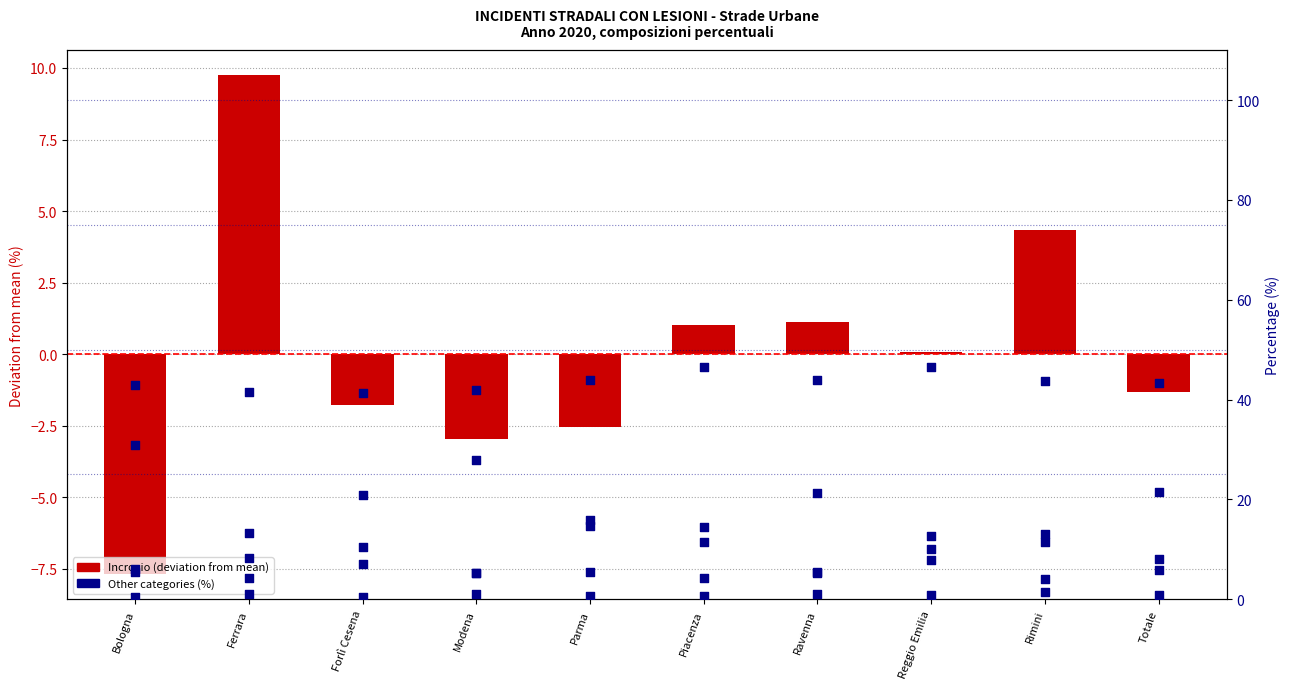

Which series has the largest total across all categories?

Rettilineo